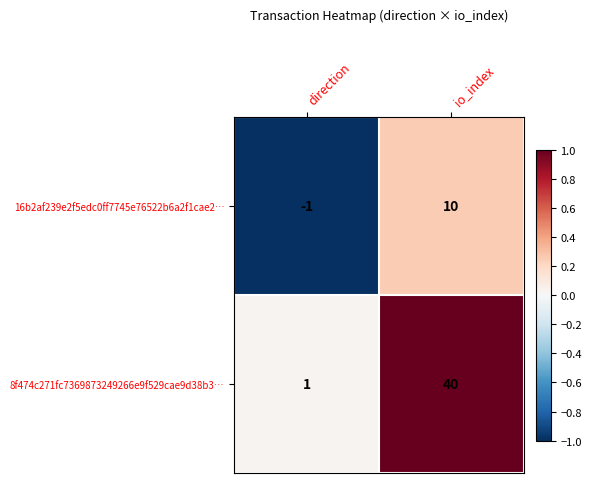

At which label is 8f474c271fc7369873249266e9f529cae9d38b3… closest to 20?

direction